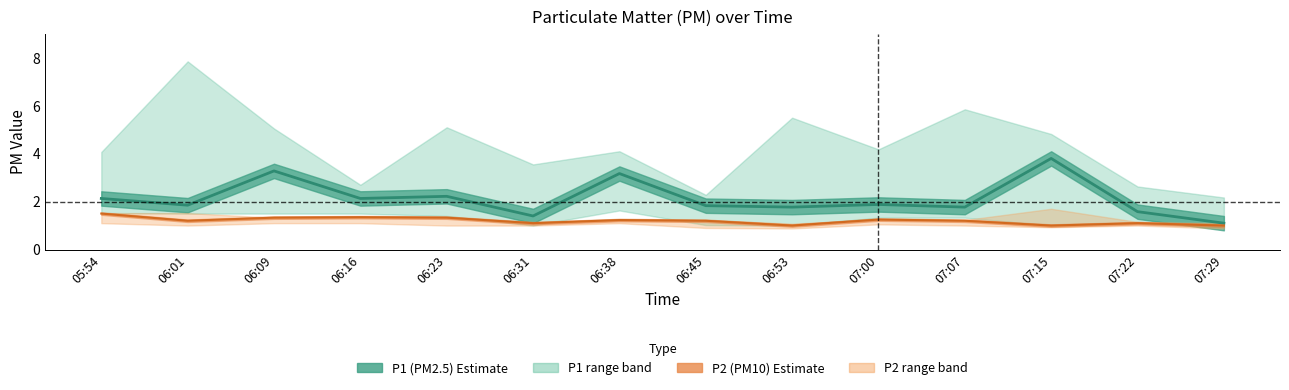

At which category is the sum across all series the highest?

06:01